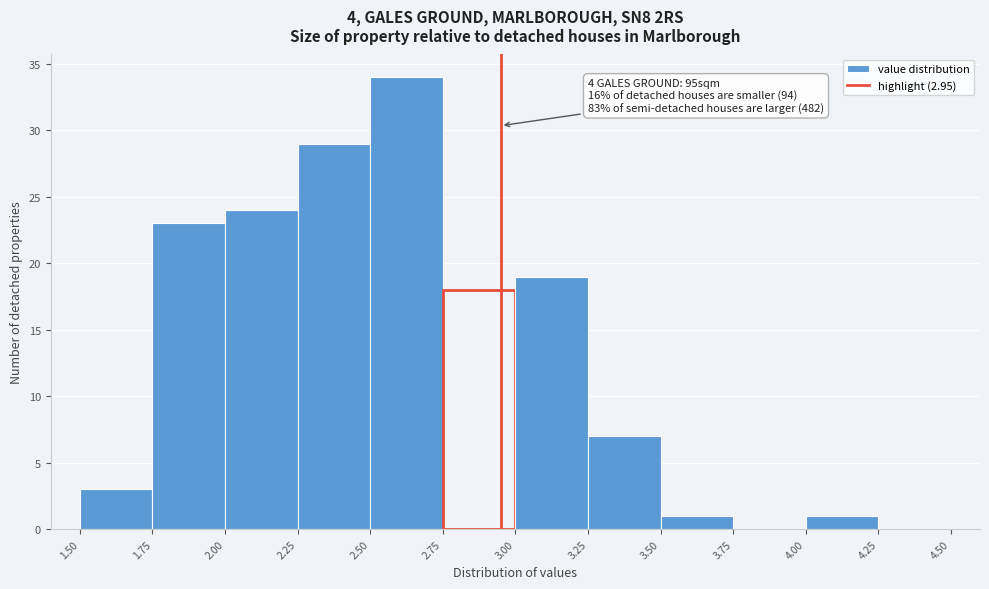

Over which range of the x-axis is the bar tallest?

2.50 to 2.75